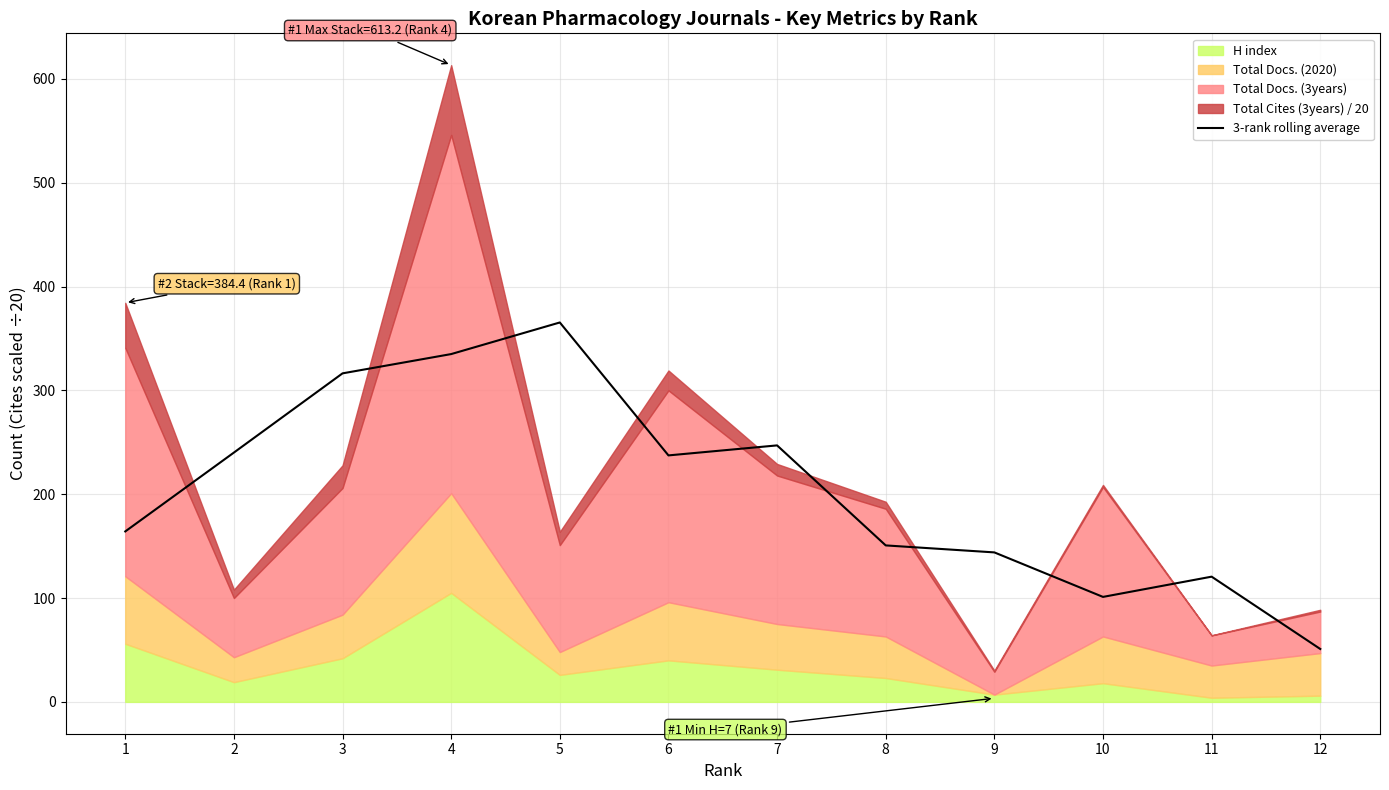

How many lines are shown in the chart?

1